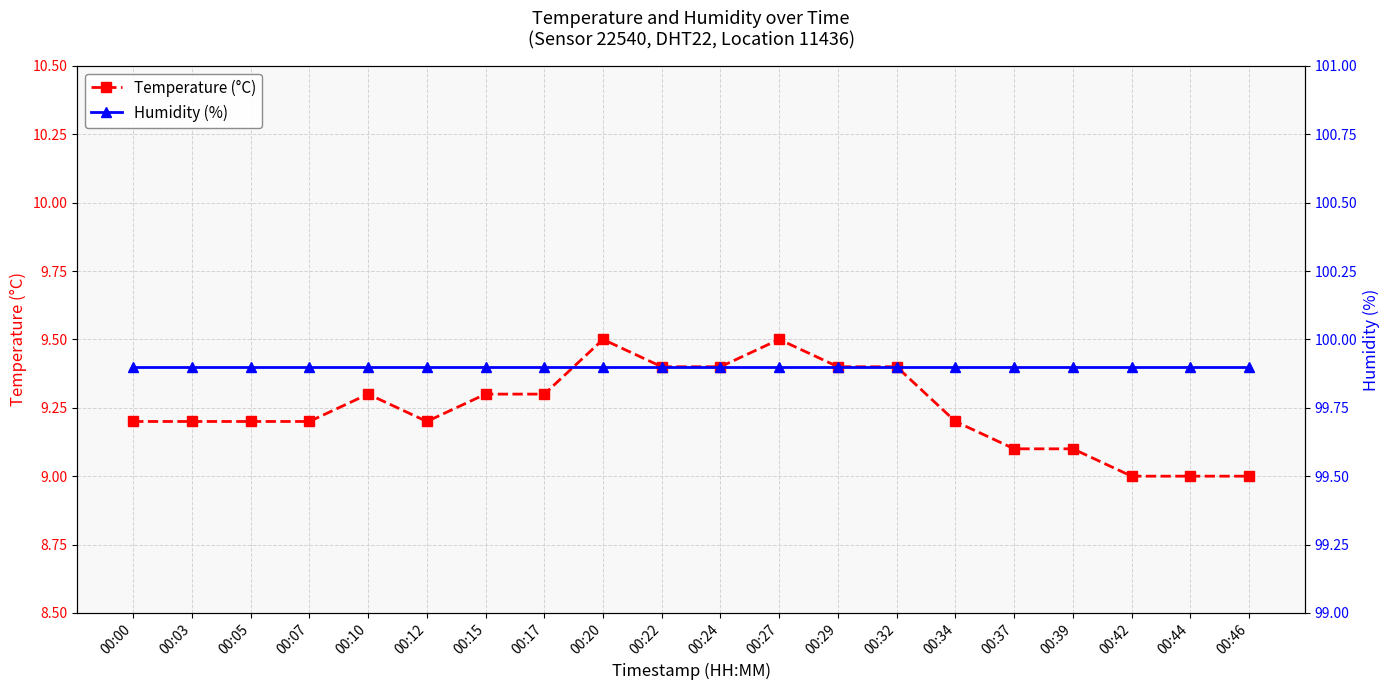

True or false: Humidity (%) has a value of 137.4 at 00:10.

False